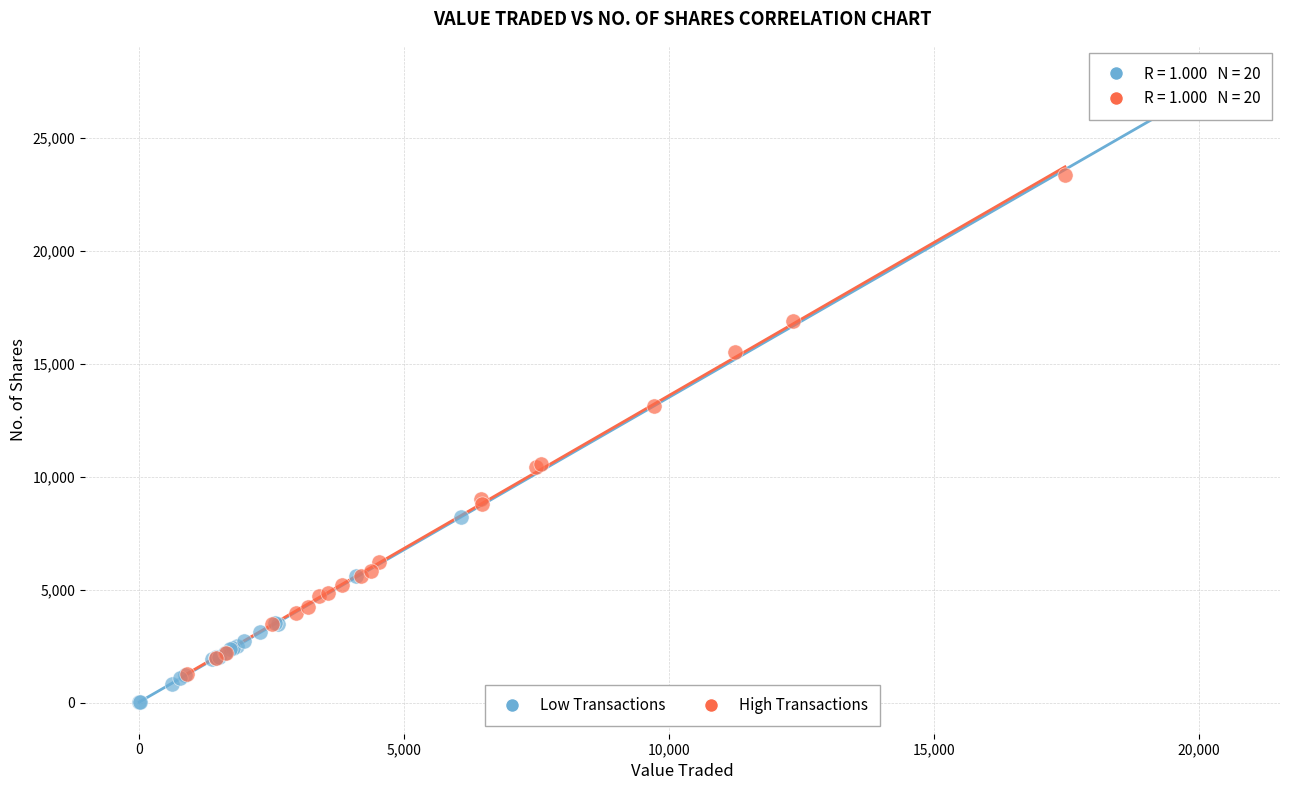

Which series contains the lowest Y value?

Low Transactions